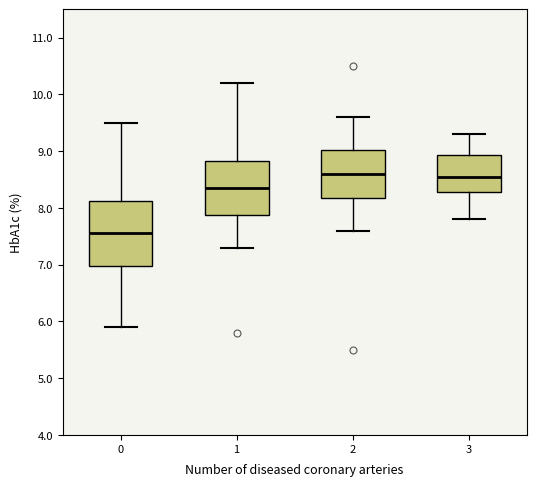

Which box is the tallest, from its lower edge to its upper edge?

0